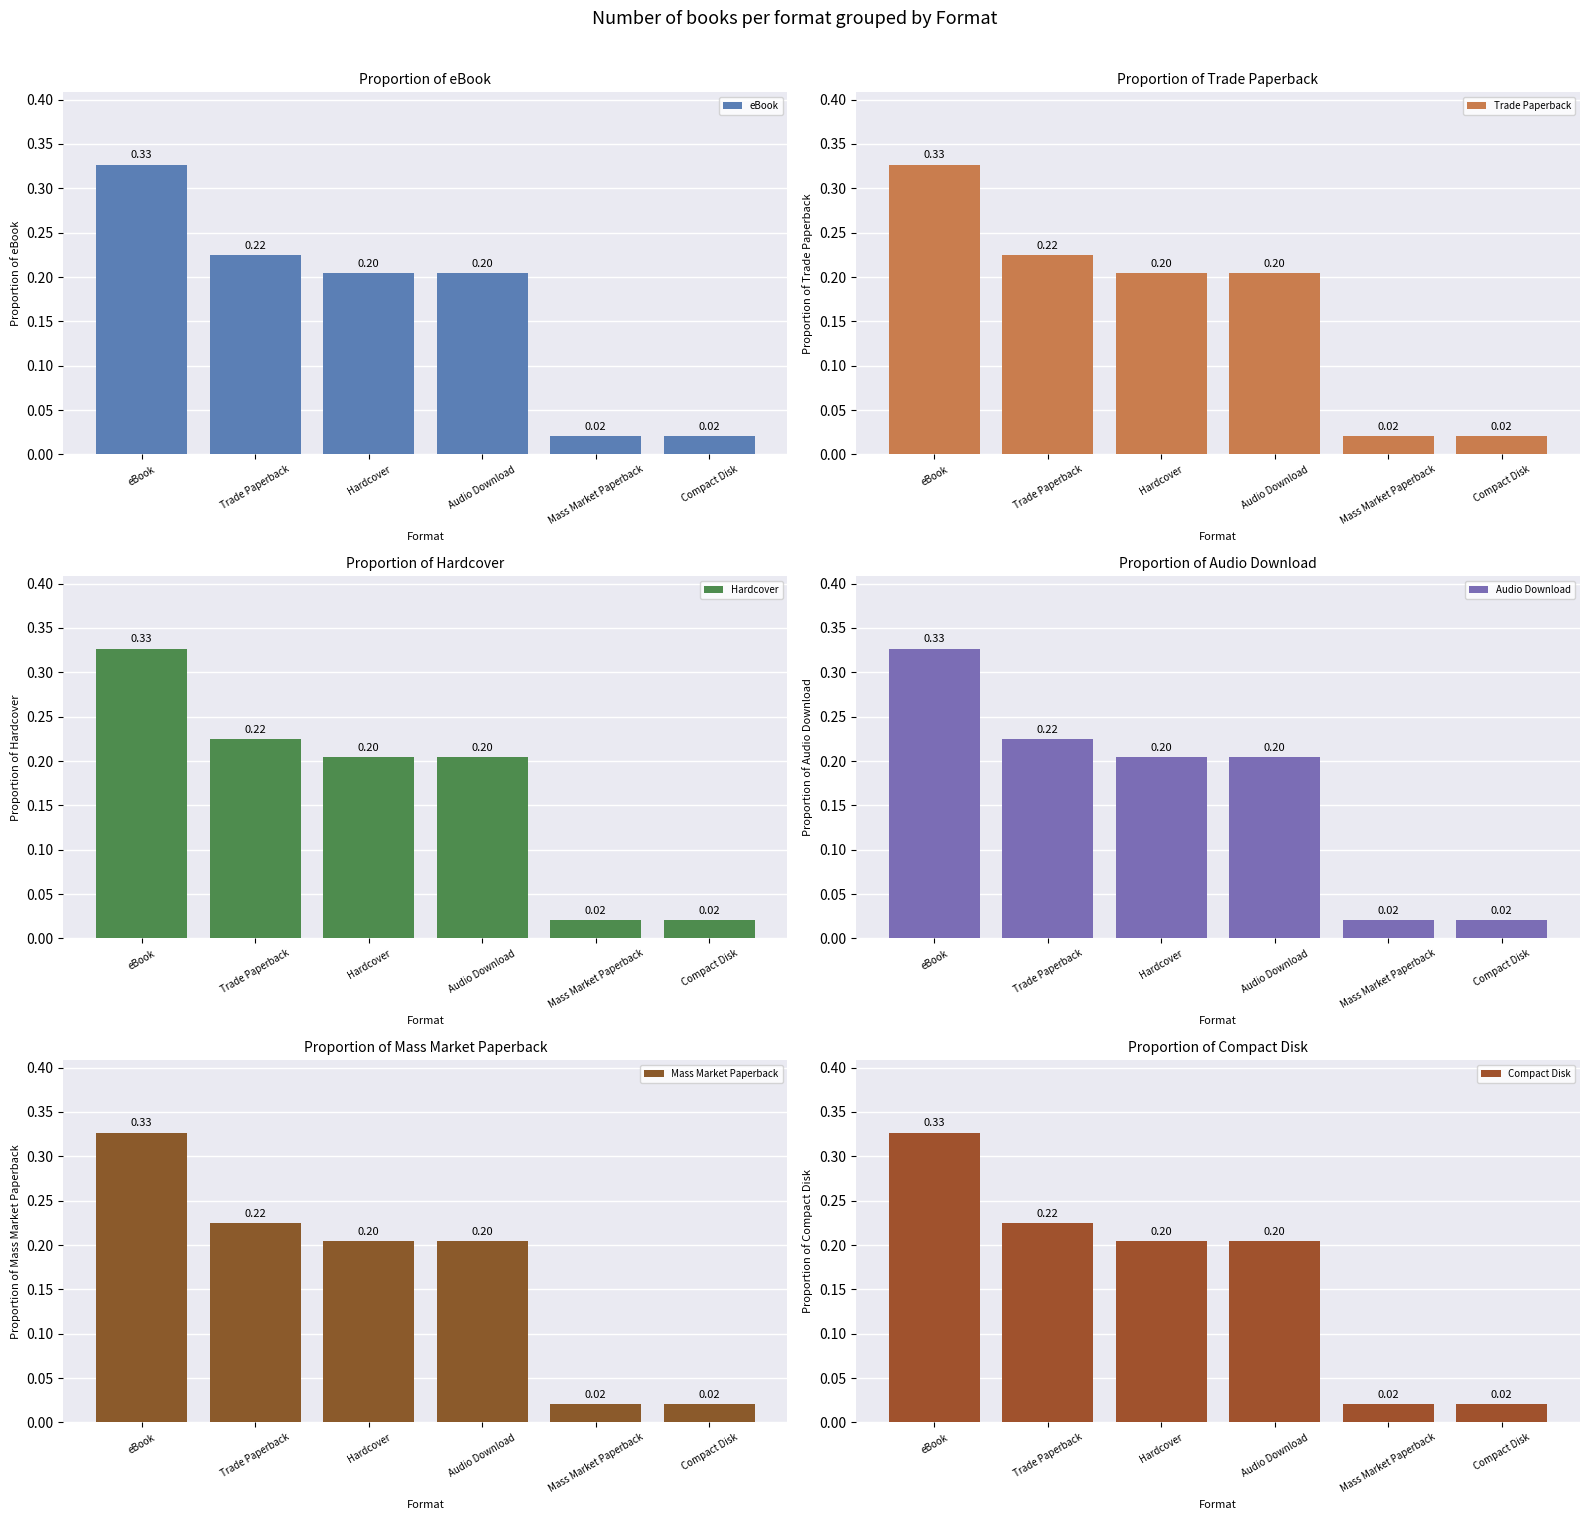

Which has a higher value, Audio Download or Compact Disk?

Audio Download